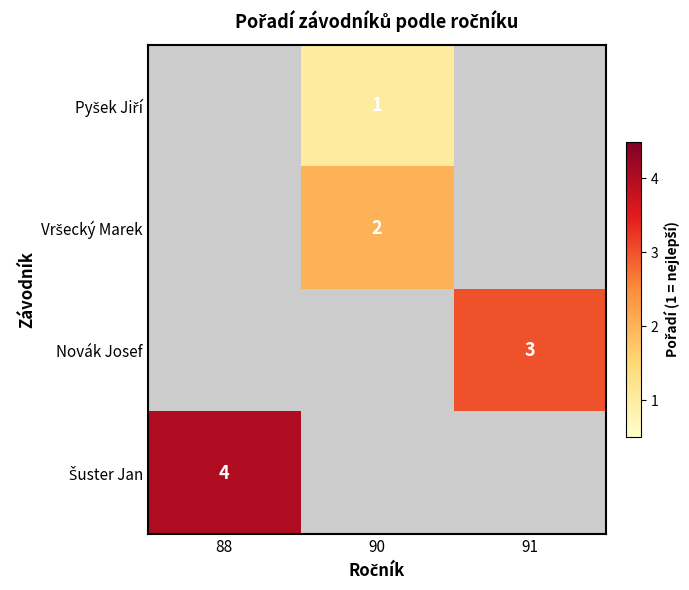

Is it true that Novák Josef equals 3 at 91?

True